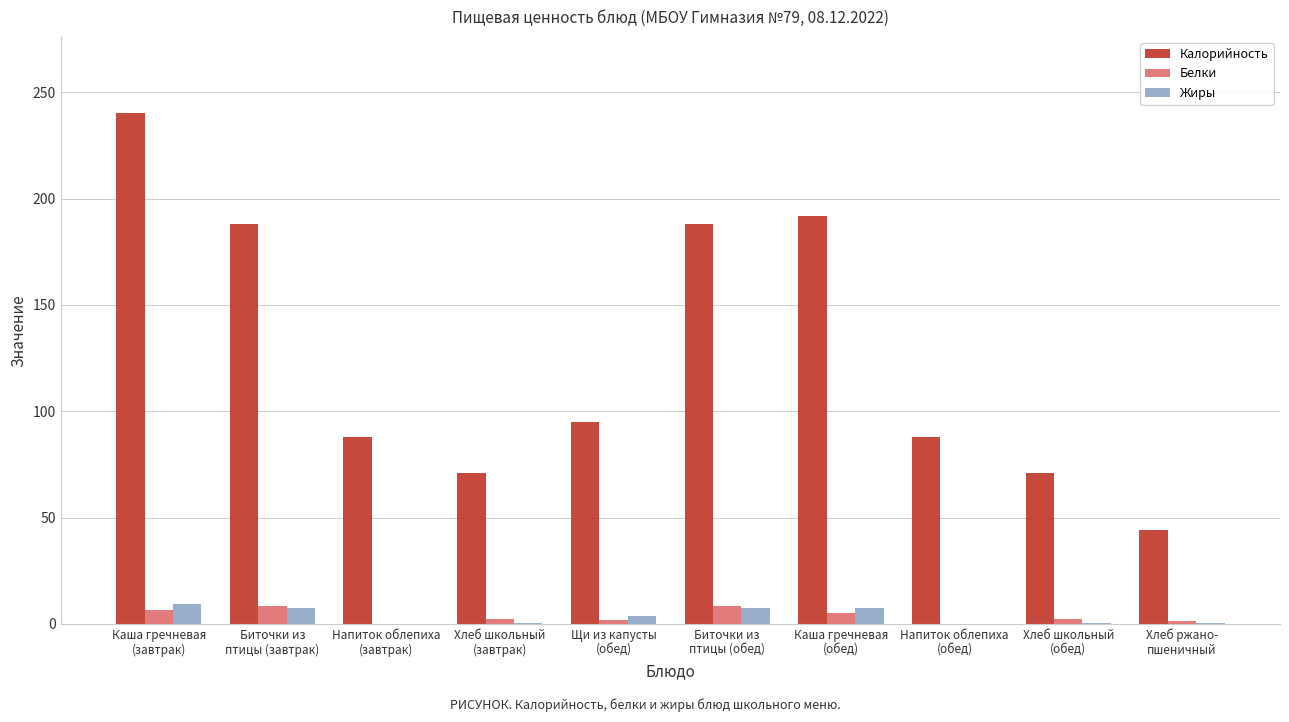

At which label does Белки first exceed 2?

Каша гречневая
(завтрак)